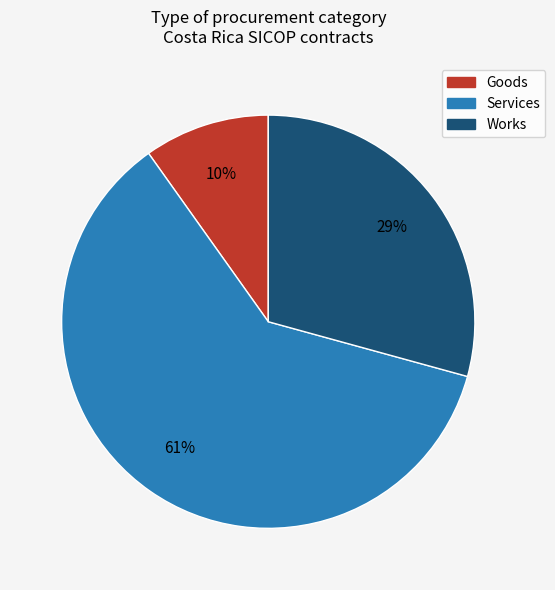

To the nearest percent, what is the difference between the largest and smallest slice percentages?

51%